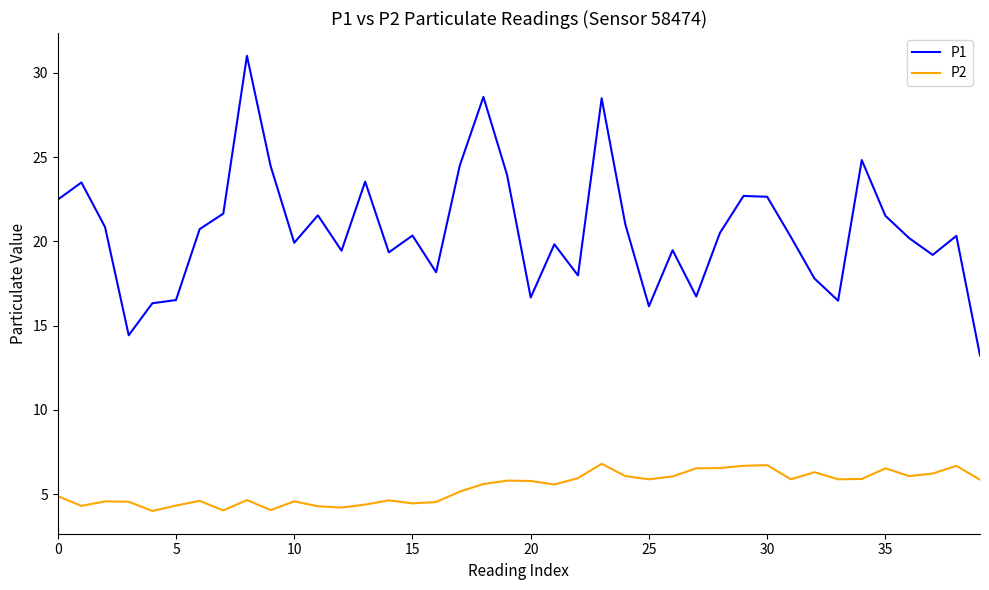

Does the chart display data point markers on the line(s)?

No